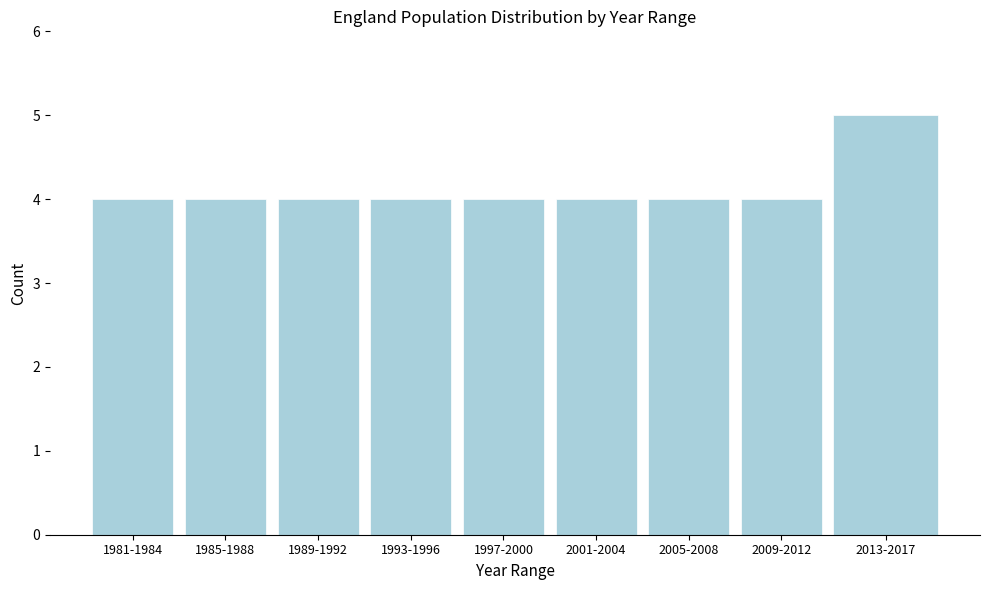

Reading left to right, what are all the values shown in this chart?

4	4	4	4	4	4	4	4	5